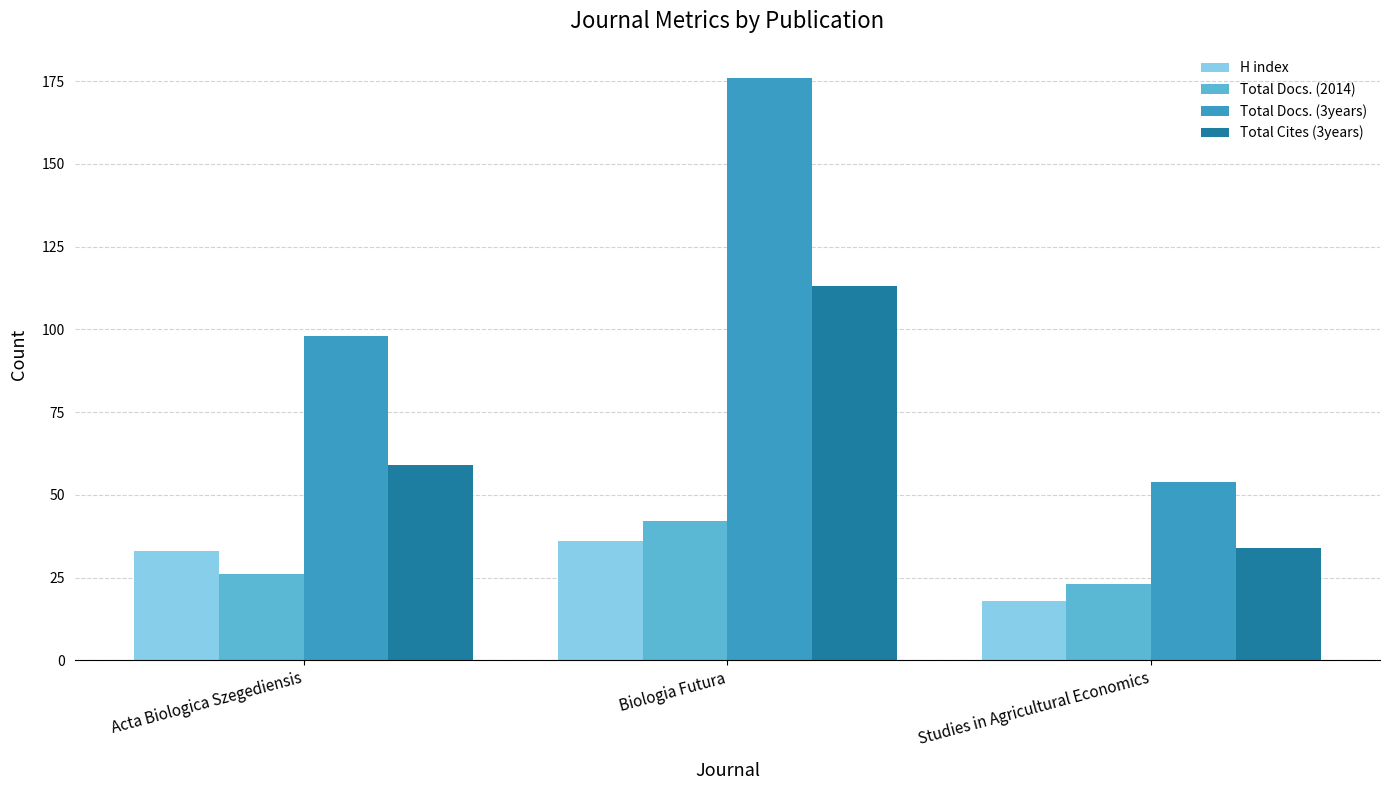

Reading left to right, what are all the values shown in this chart?

H index: Acta Biologica Szegediensis=33	Biologia Futura=36	Studies in Agricultural Economics=18
Total Docs. (2014): Acta Biologica Szegediensis=26	Biologia Futura=42	Studies in Agricultural Economics=23
Total Docs. (3years): Acta Biologica Szegediensis=98	Biologia Futura=176	Studies in Agricultural Economics=54
Total Cites (3years): Acta Biologica Szegediensis=59	Biologia Futura=113	Studies in Agricultural Economics=34